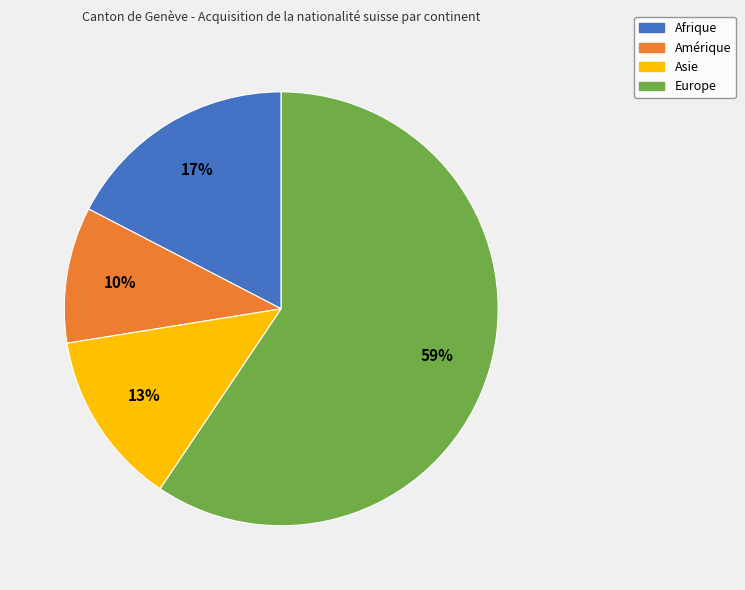

To the nearest percent, what portion does Asie represent?

13%